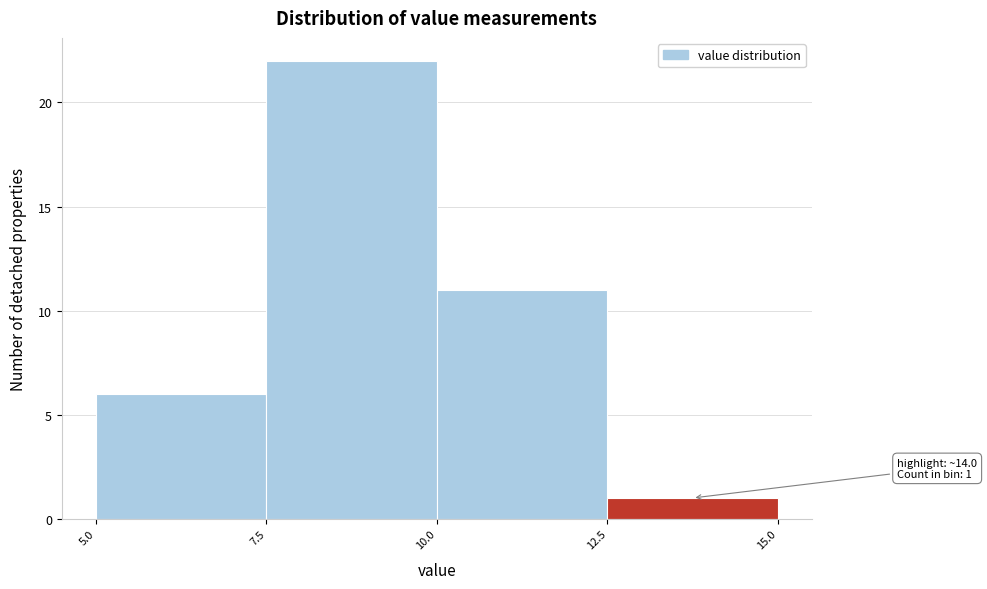

Which range on the x-axis has the tallest bar?

7.5 to 10.0